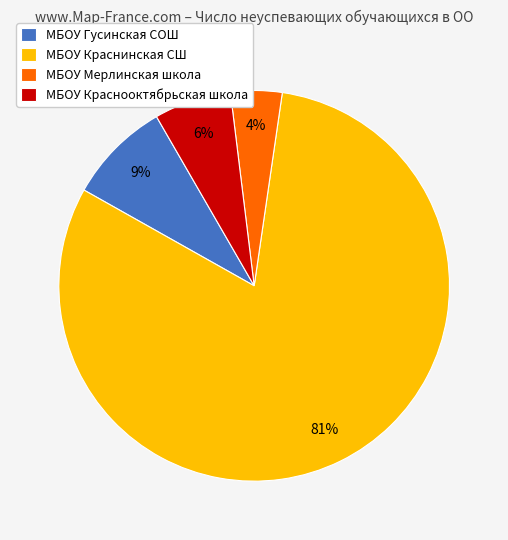

To the nearest percent, what portion does МБОУ Краснинская СШ represent?

81%